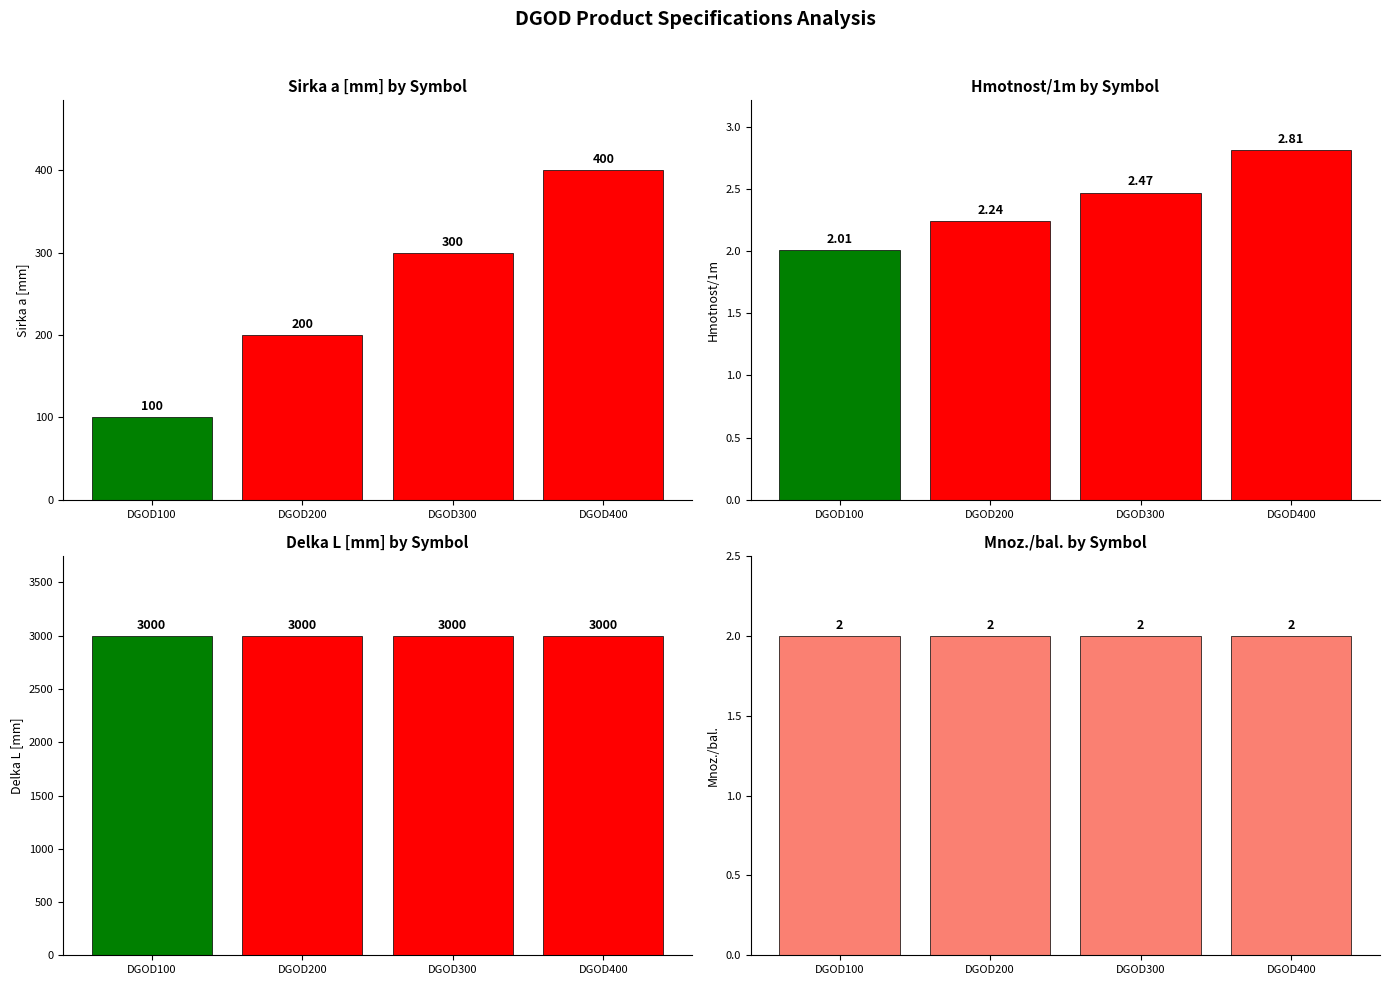

What value does the Hmotnost/1m series have at DGOD200?

2.2